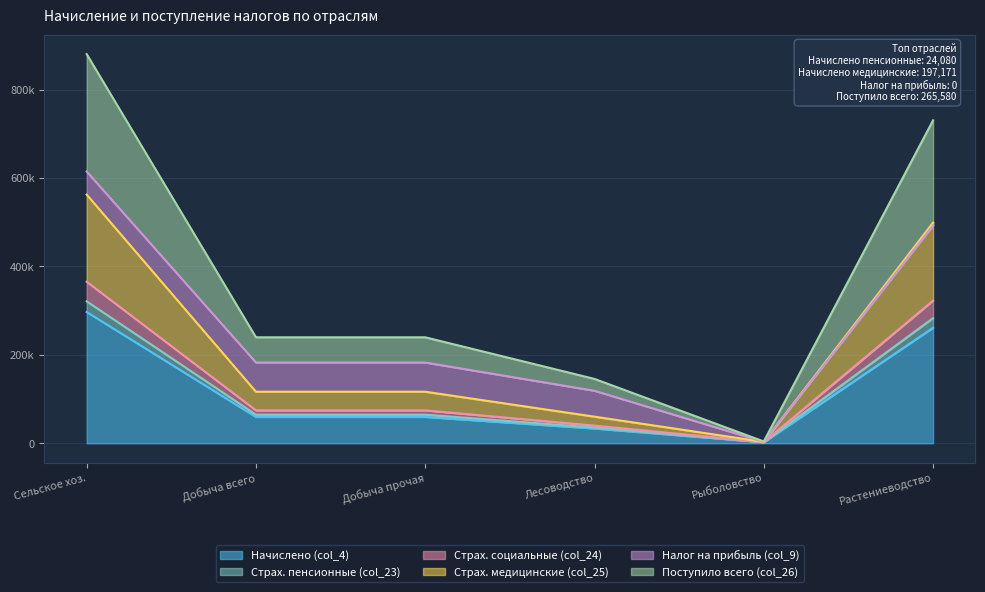

What is the value of the Страх. пенсионные (col_23) point at the 5th from the left?

3251